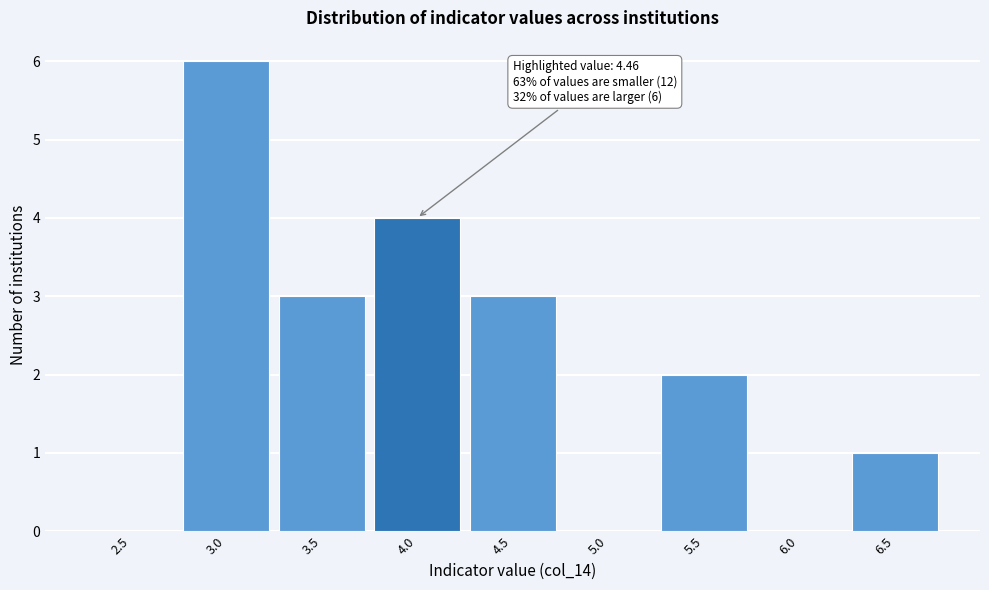

Reading right to left, extract all data points from this chart.

6.5=1	6.0=0	5.5=2	5.0=0	4.5=3	4.0=4	3.5=3	3.0=6	2.5=0